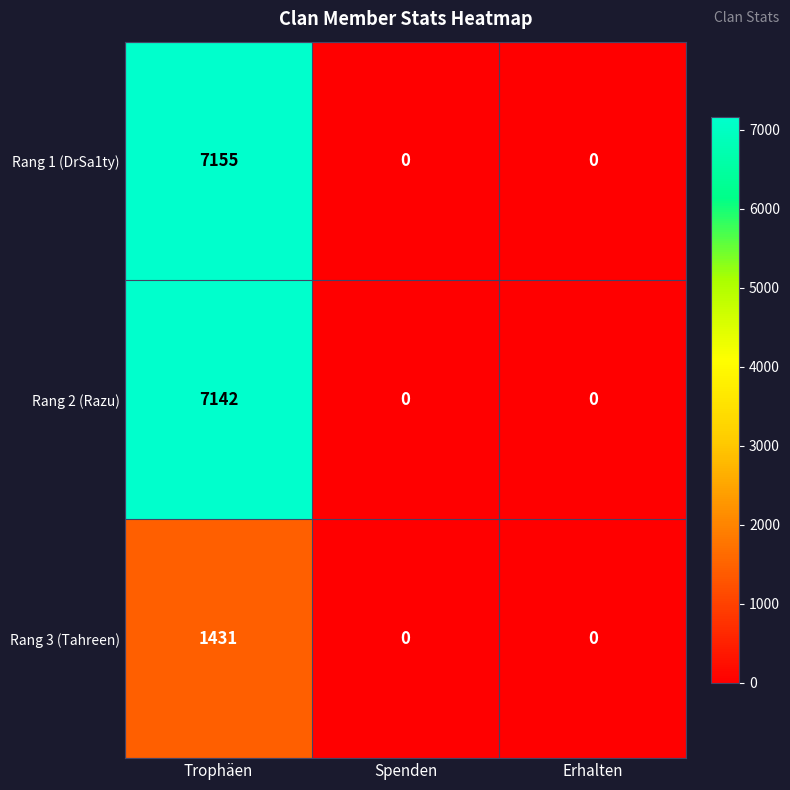

At which category is the sum across all series the highest?

Trophäen